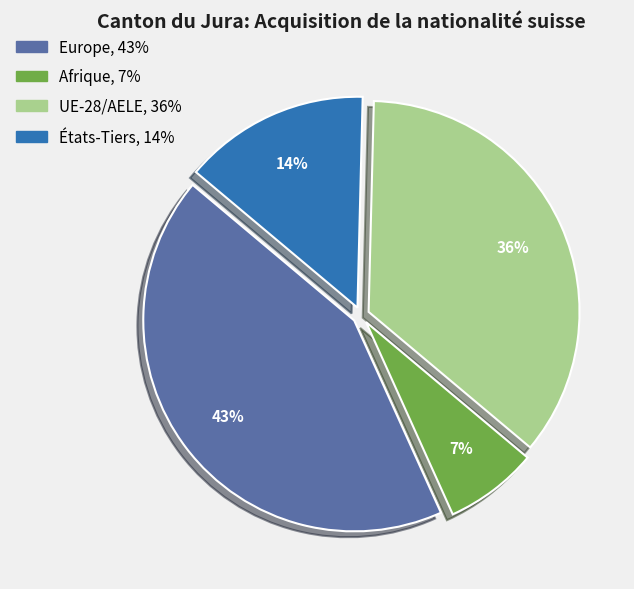

To the nearest percent, what portion does UE-28/AELE represent?

36%